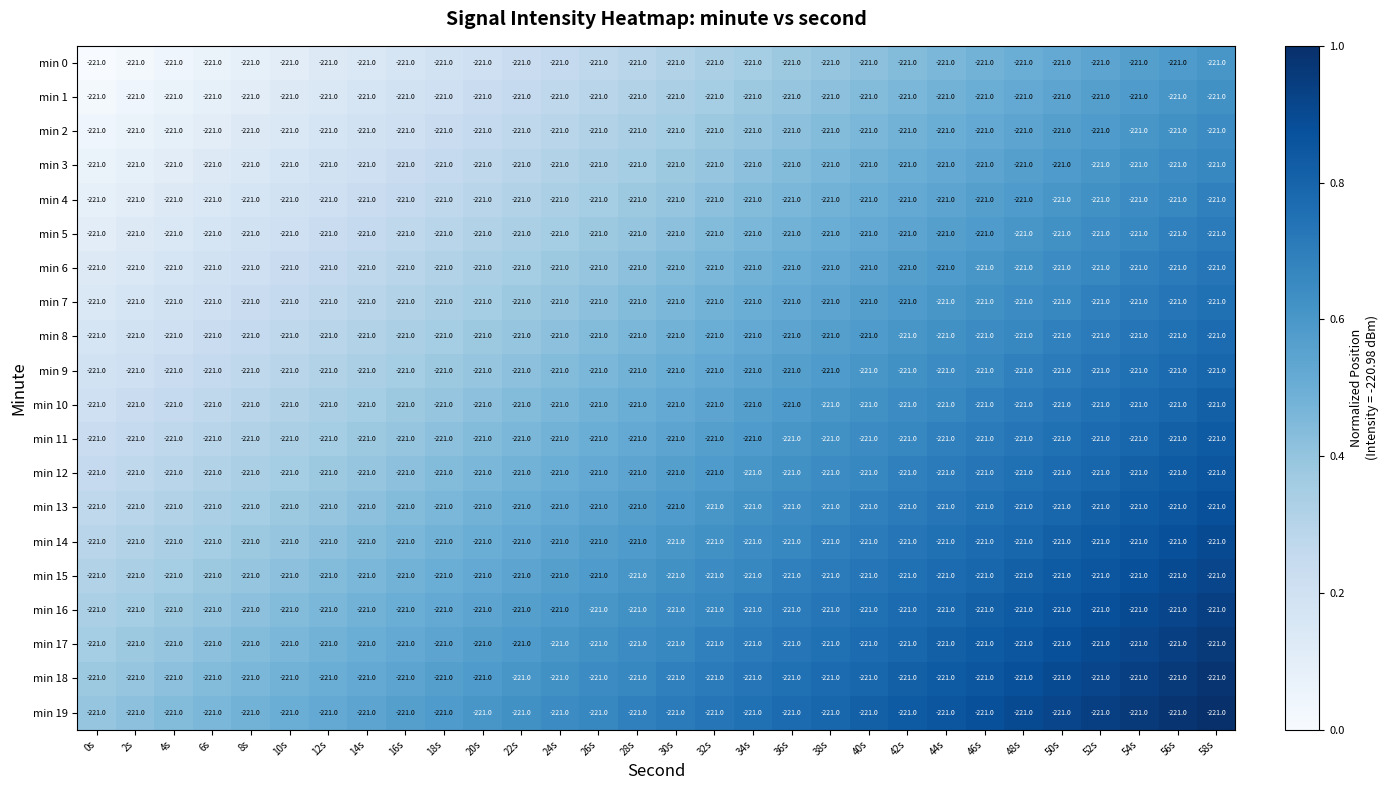

What is the approximate value of min 0 at 6s?

0.1